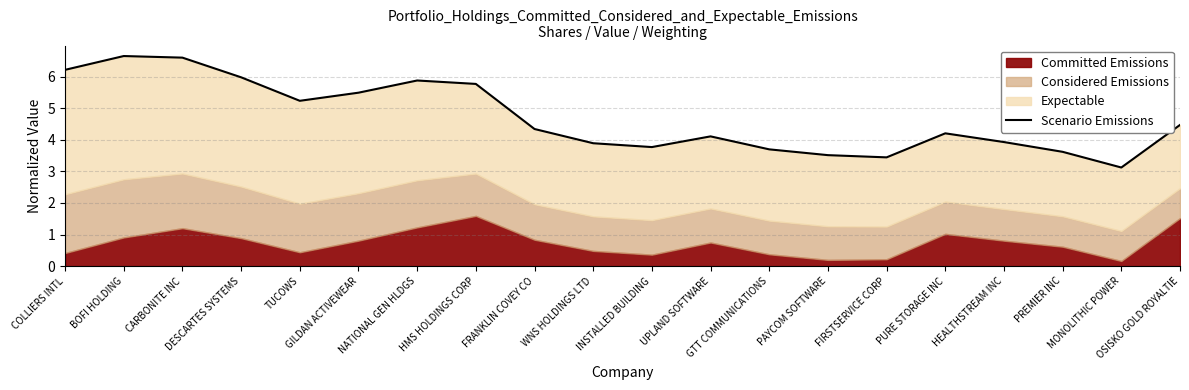

How many values exceed 4?

12